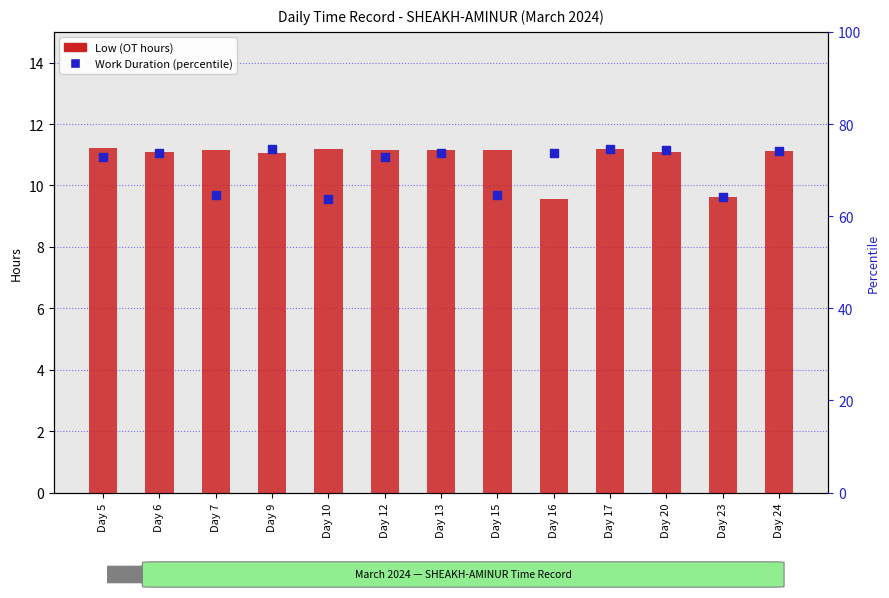

At which category is the sum across all series the highest?

Day 17